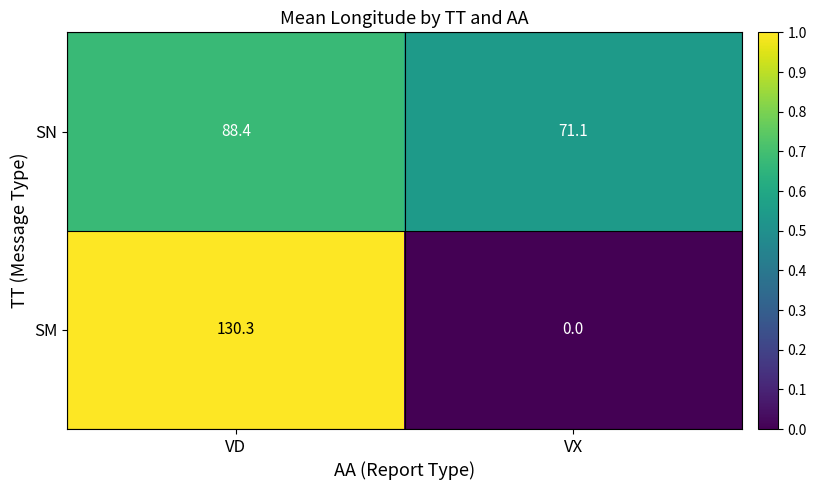

What is the spread (max minus min) of values at VX?

71.1